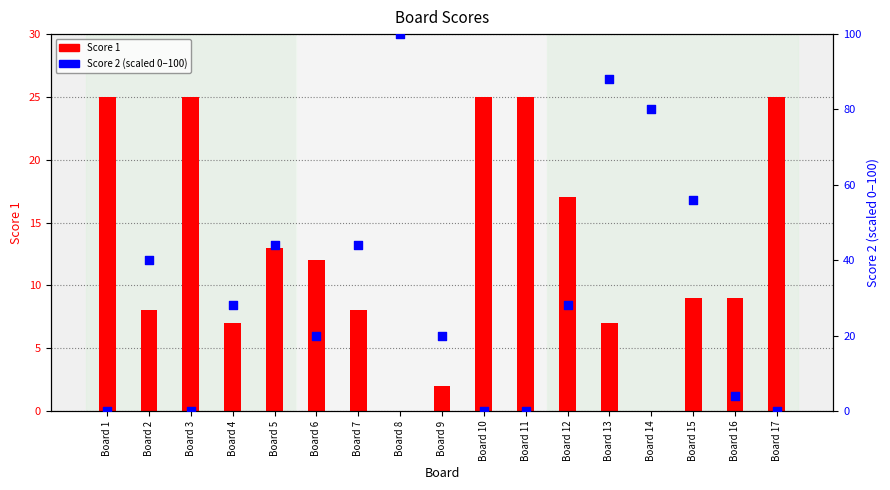

At which category is the sum across all series the highest?

Board 8